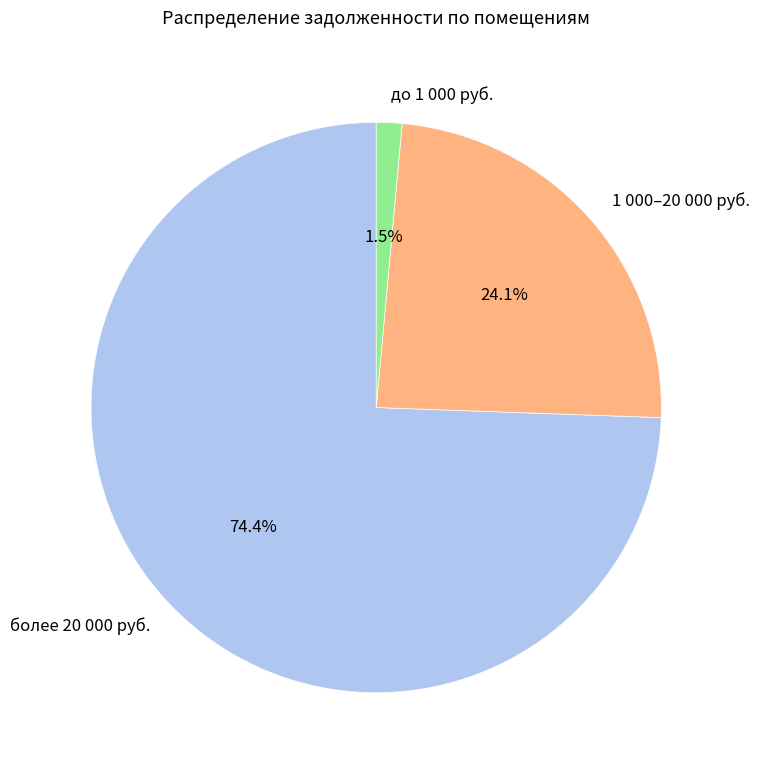

Which slice is the largest?

более 20 000 руб.